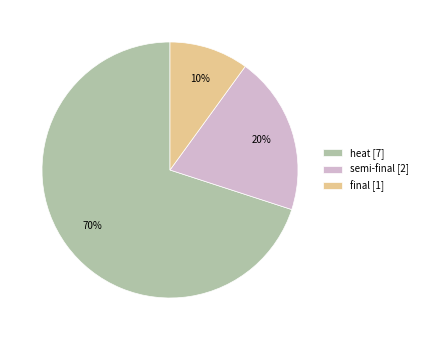

Which category has the biggest portion of the pie?

heat